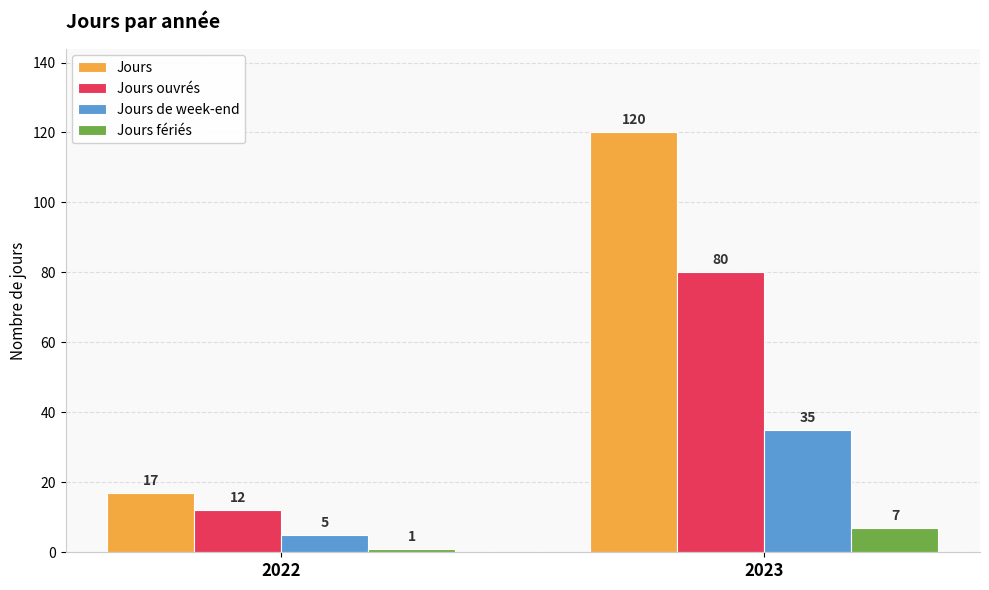

What is the greatest value displayed?

120